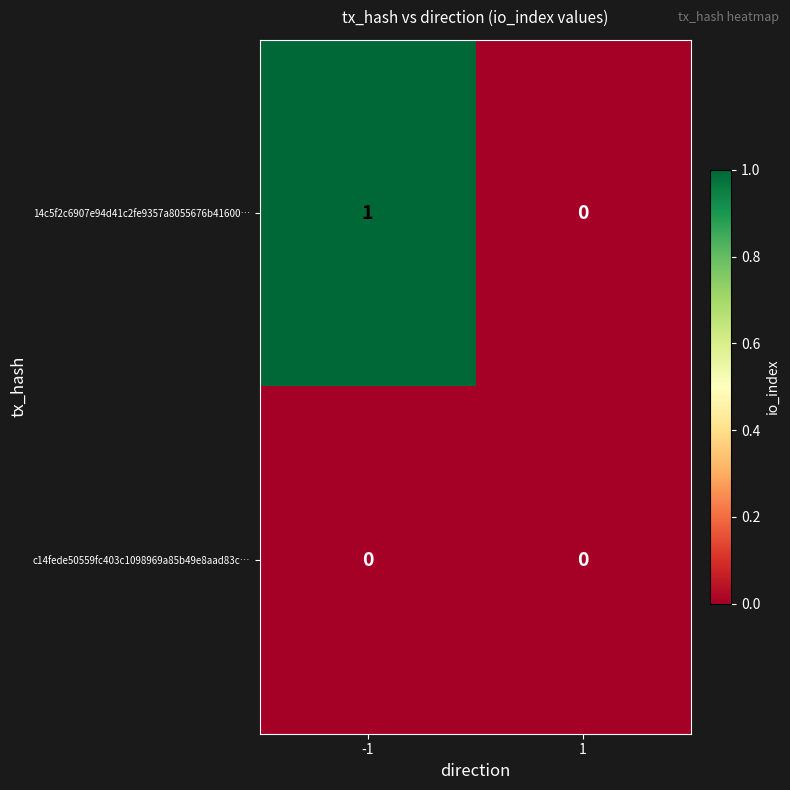

Rank the series at -1 from lowest to highest value.

c14fede50559fc403c1098969a85b49e8aad83c…, 14c5f2c6907e94d41c2fe9357a8055676b41600…